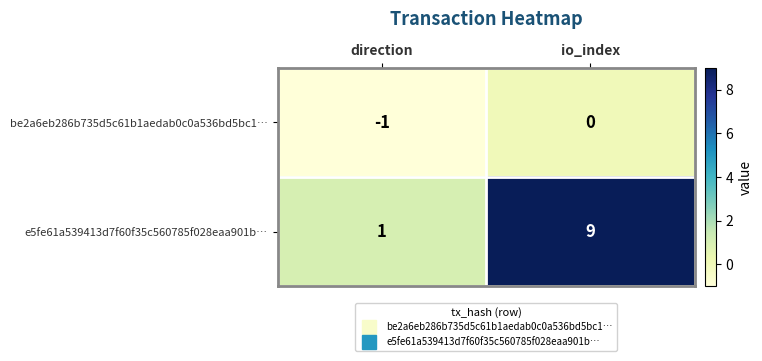

Reading left to right, list all the values displayed in this chart.

be2a6eb286b735d5c61b1aedab0c0a536bd5bc1…: -1	0
e5fe61a539413d7f60f35c560785f028eaa901b…: 1	9